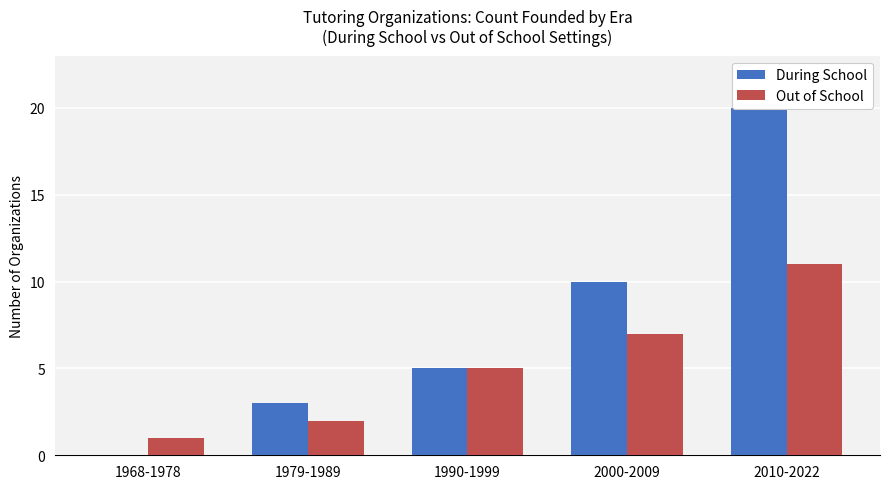

Which label corresponds to the smallest value in the chart?

1968-1978